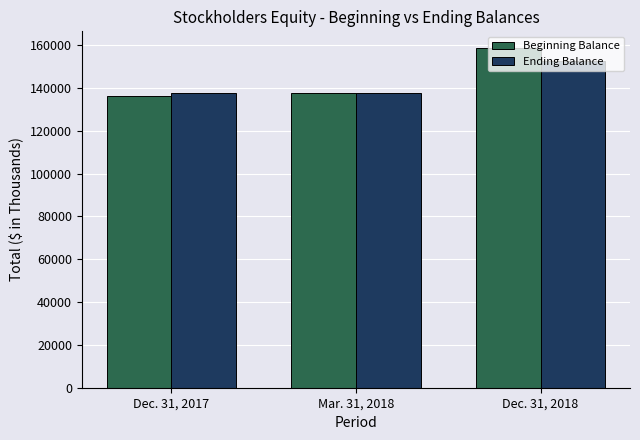

Rank the series by their maximum value, from lowest to highest.

Ending Balance, Beginning Balance